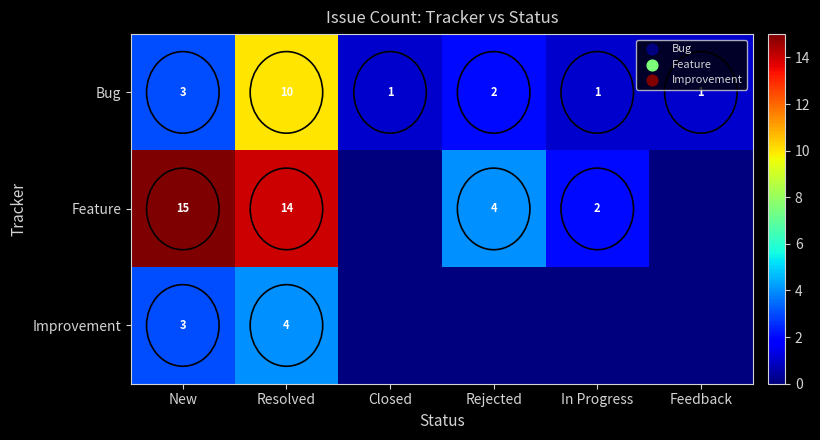

The value of Improvement at Resolved is 5. True or false?

False